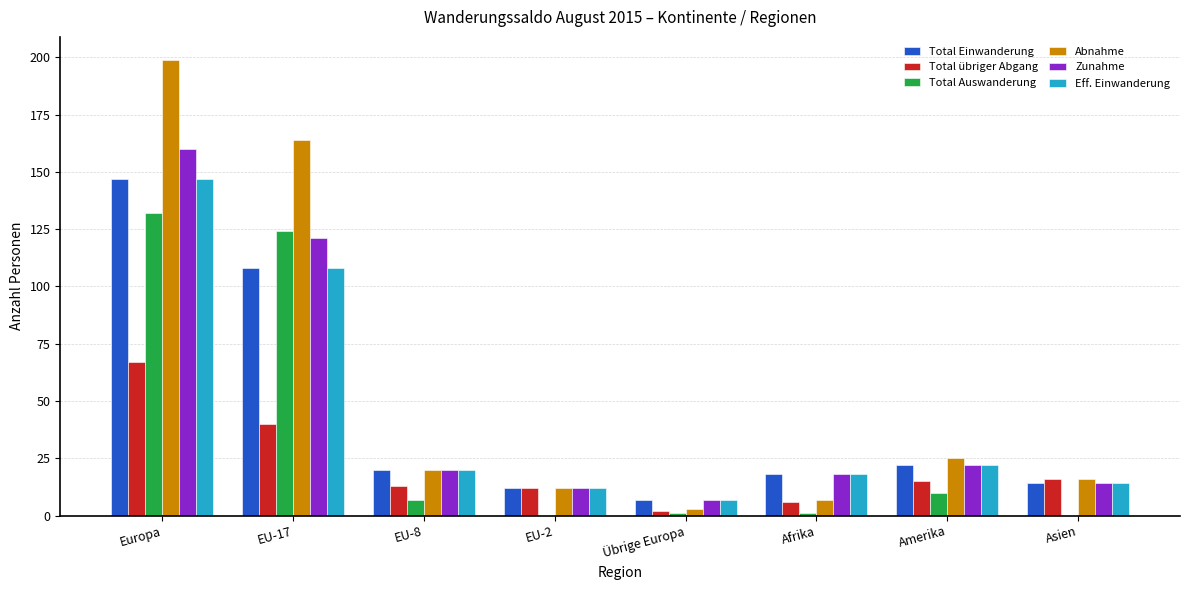

At which category is the sum across all series the highest?

Europa